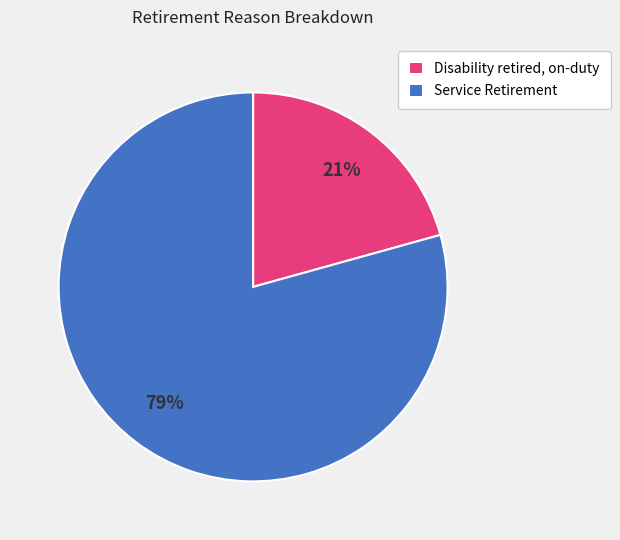

Which slice is the largest?

Service Retirement